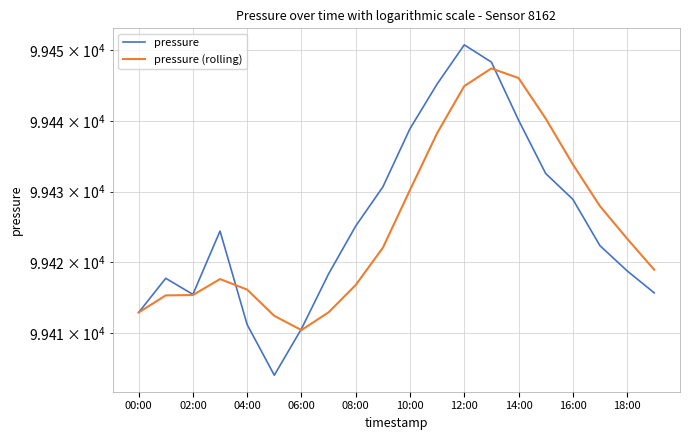

How many lines are shown in the chart?

2